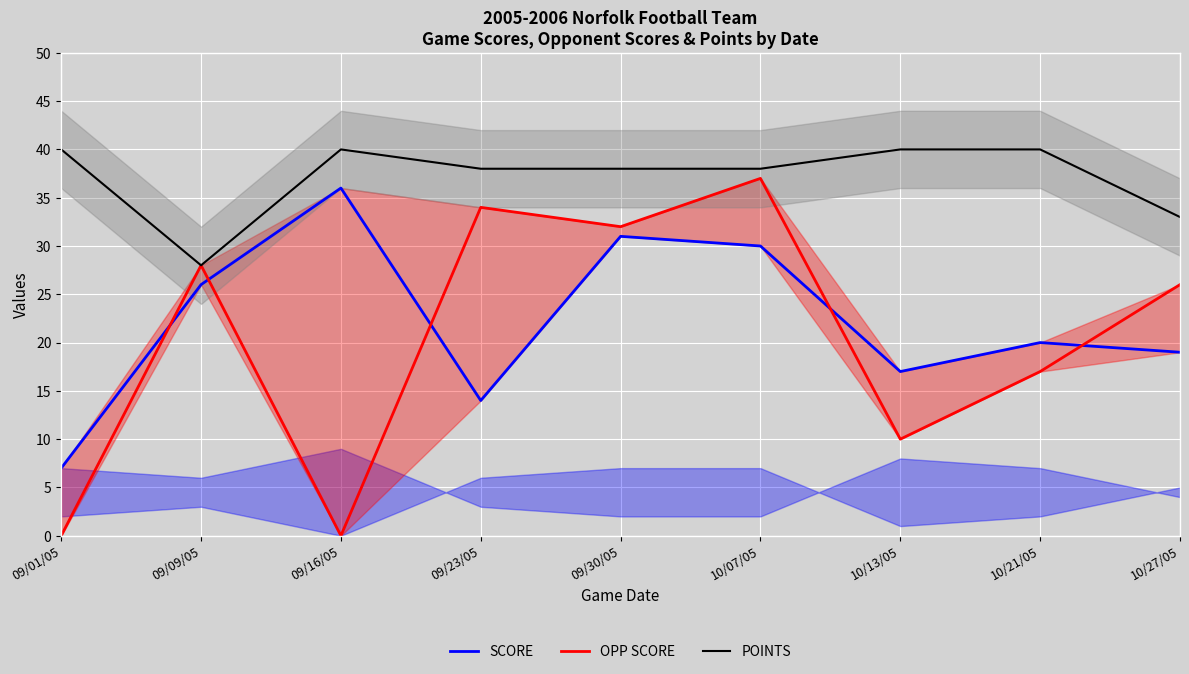

What is the difference between the second highest and minimum values in the POINTS series?

12